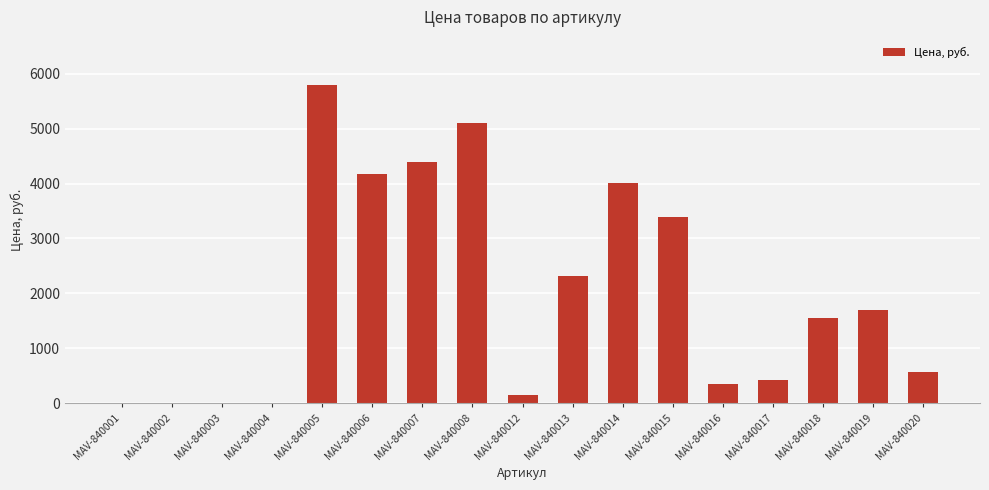

Count the number of data series in this chart.

1